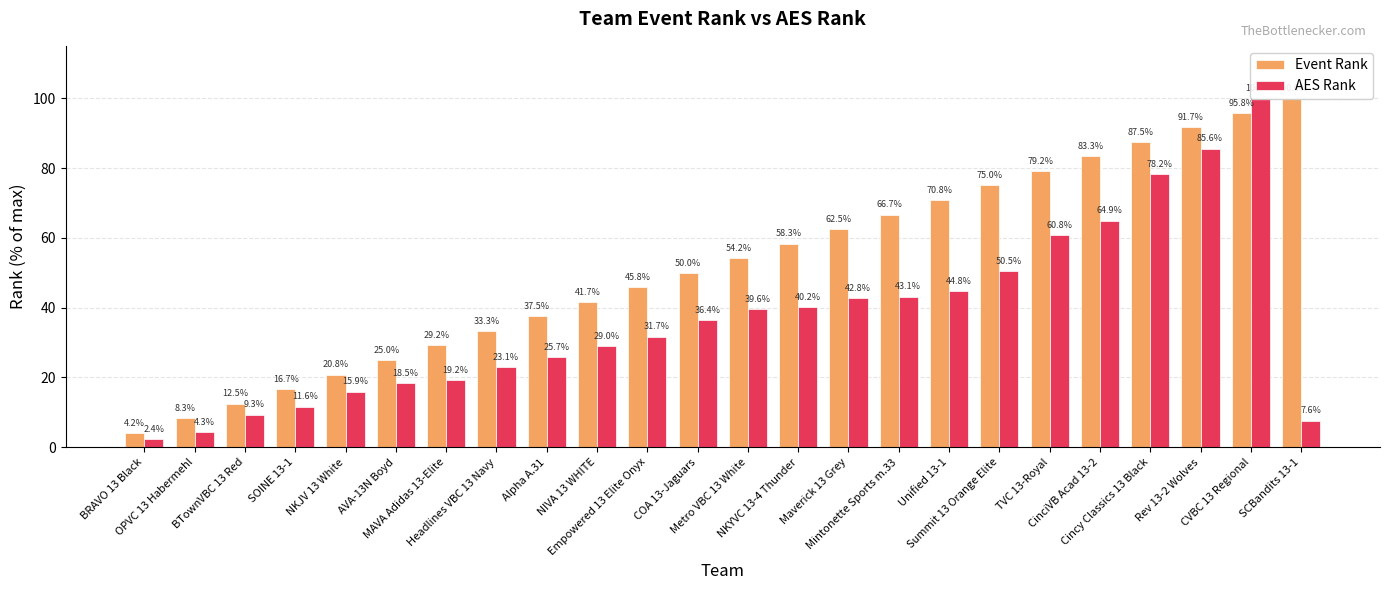

What position from the right is BTownVBC 13 Red?

22